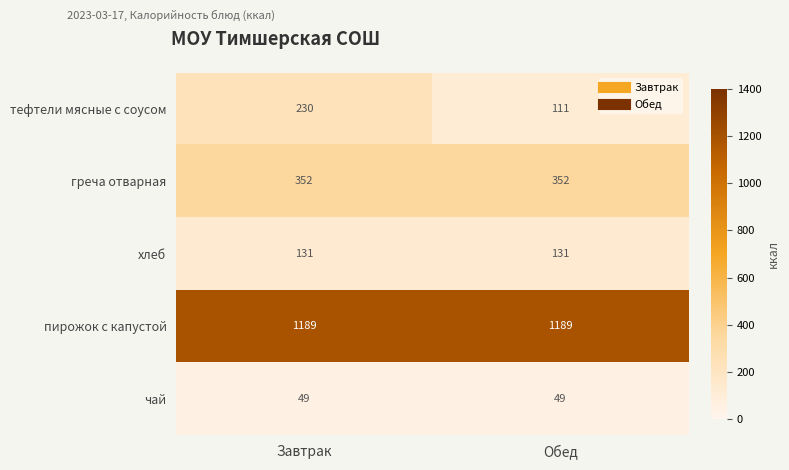

Reading left to right, transcribe all the data shown in this chart.

тефтели мясные с соусом: 230	111
греча отварная: 352	352
хлеб: 131	131
пирожок с капустой: 1189	1189
чай: 49	49